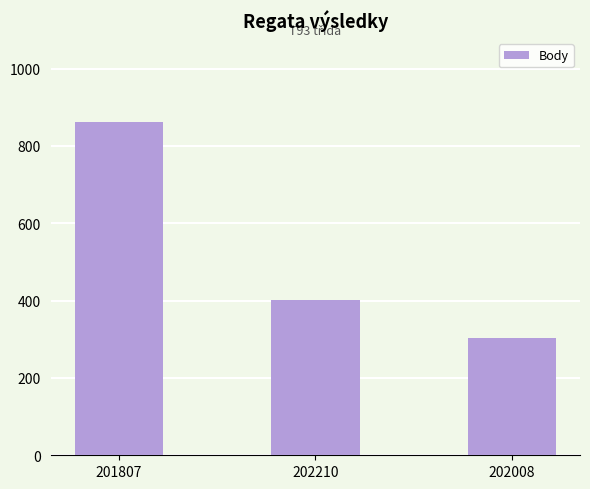

What is the difference between the maximum and minimum values?

560